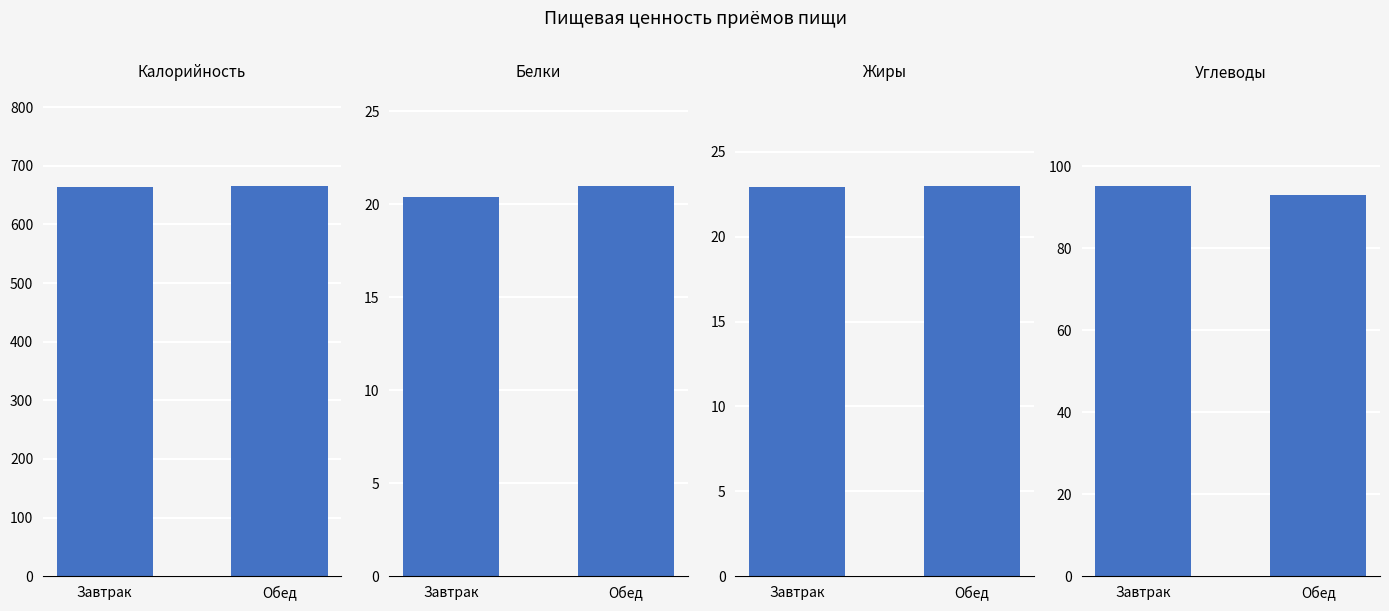

List the labels in order of Углеводы value, smallest first.

Обед, Завтрак